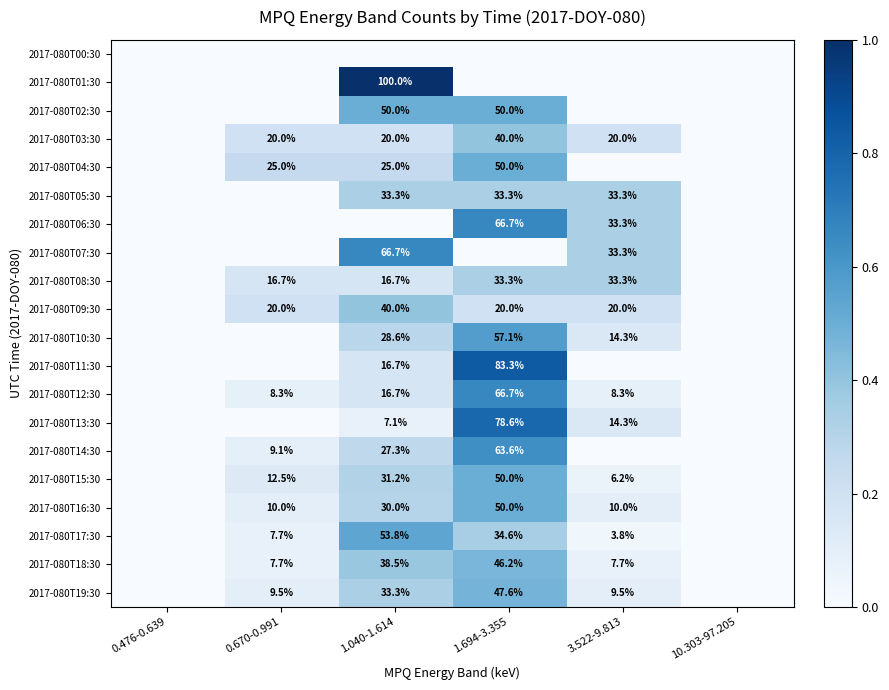

True or false: 2017-080T14:30 has a value of 43.0 at 1.040-1.614.

False